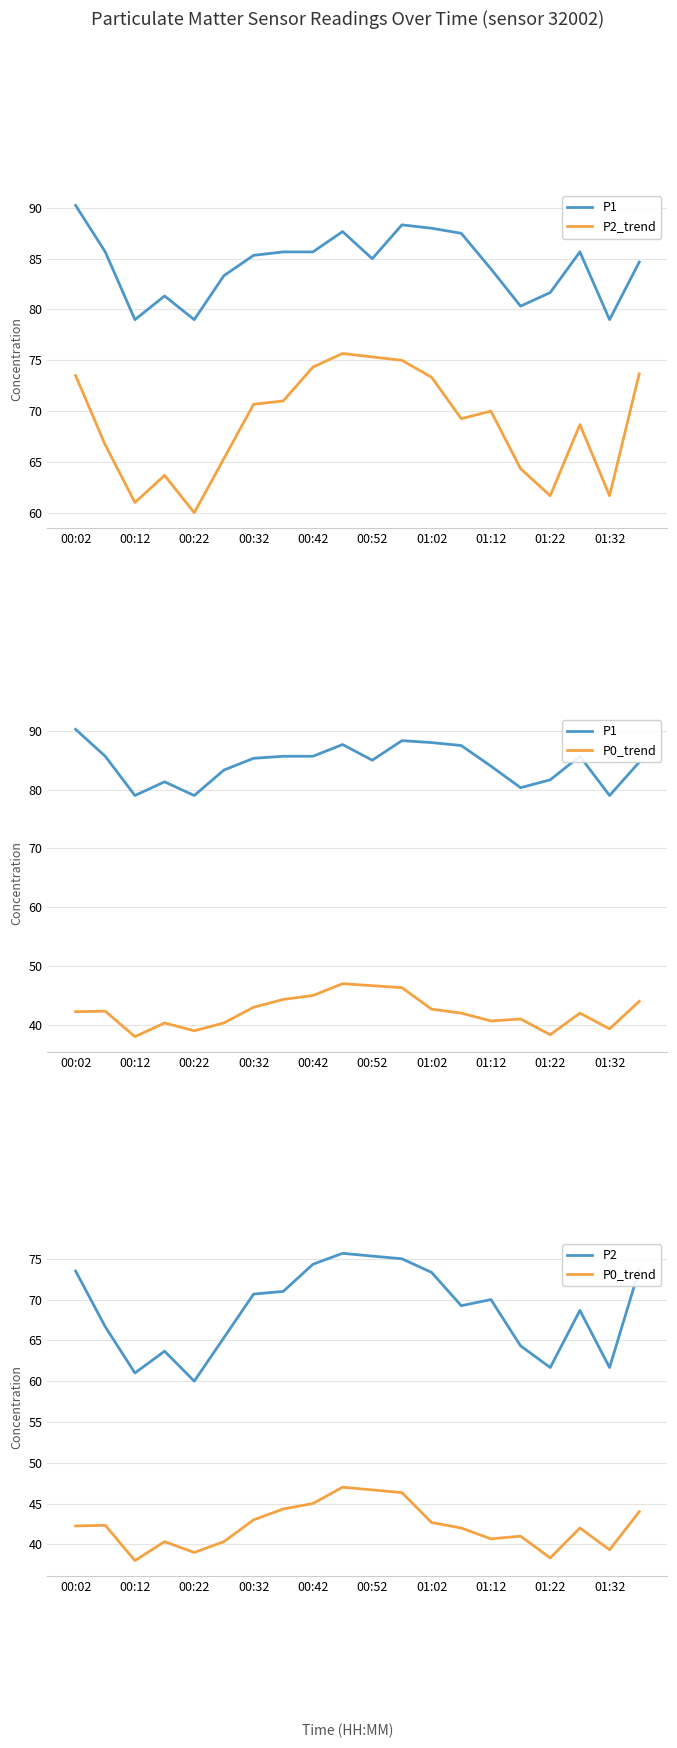

What is the difference between the maximum and second lowest values in the P0_trend series?

8.7